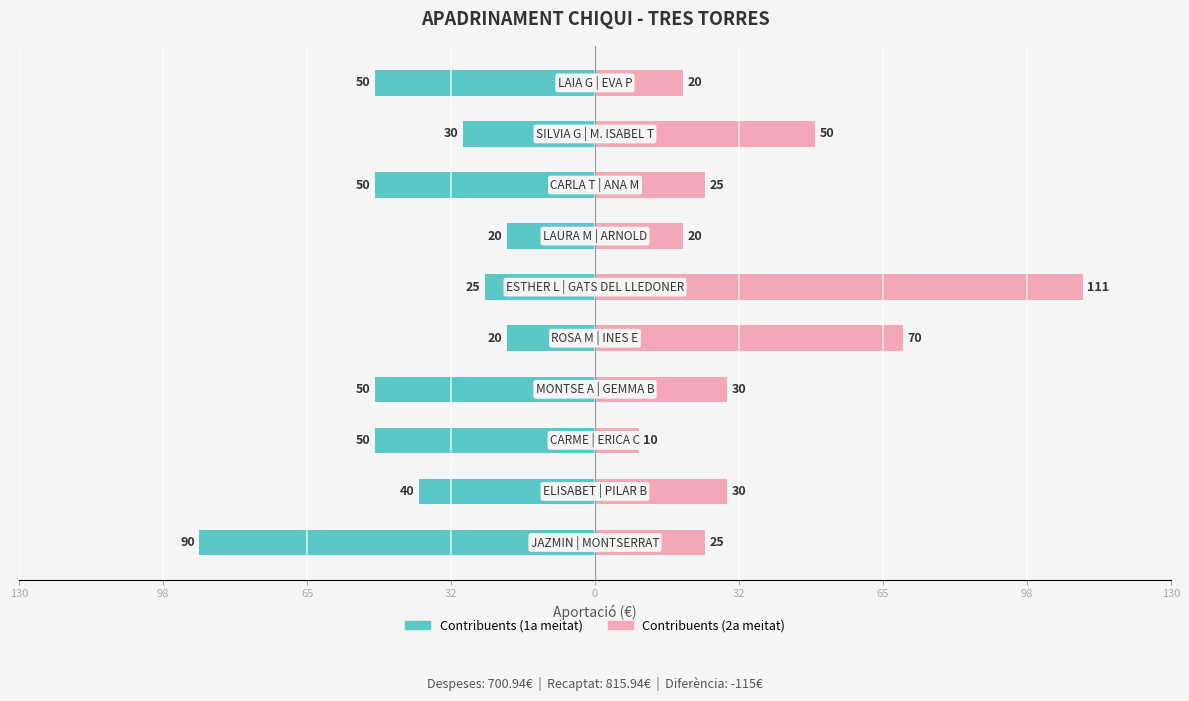

Is the value of Contribuents (1a meitat) at 9 greater than the value of Contribuents (2a meitat) at 130?

No